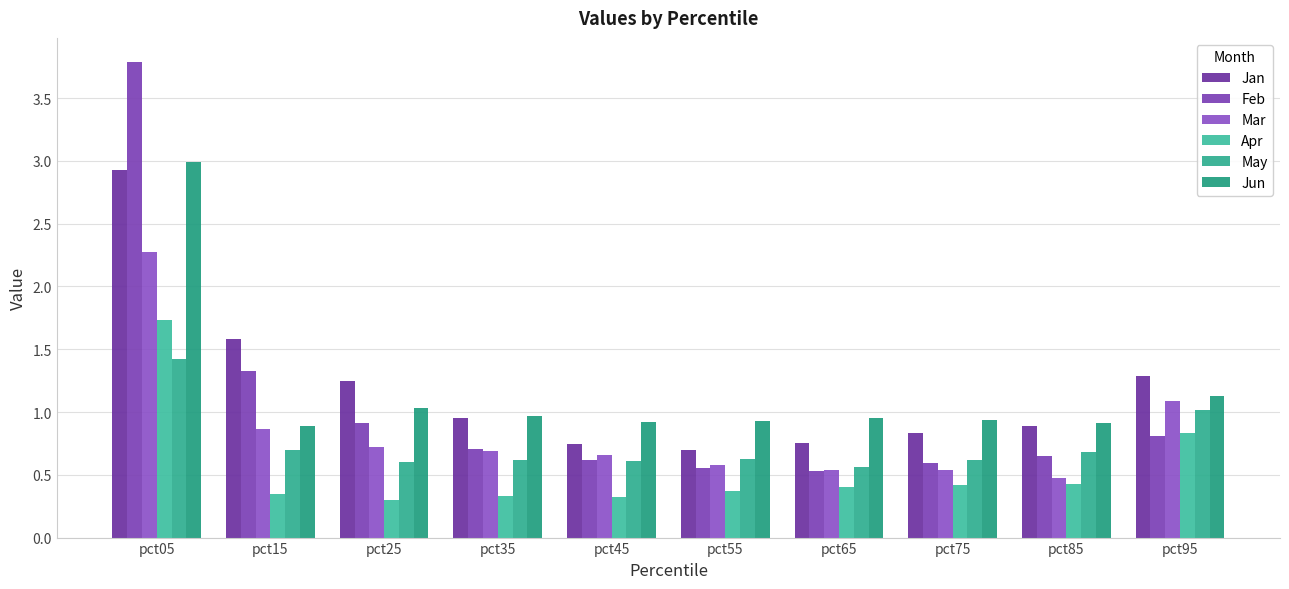

What is the value of the Jan bar at the 1st from the left?

2.9